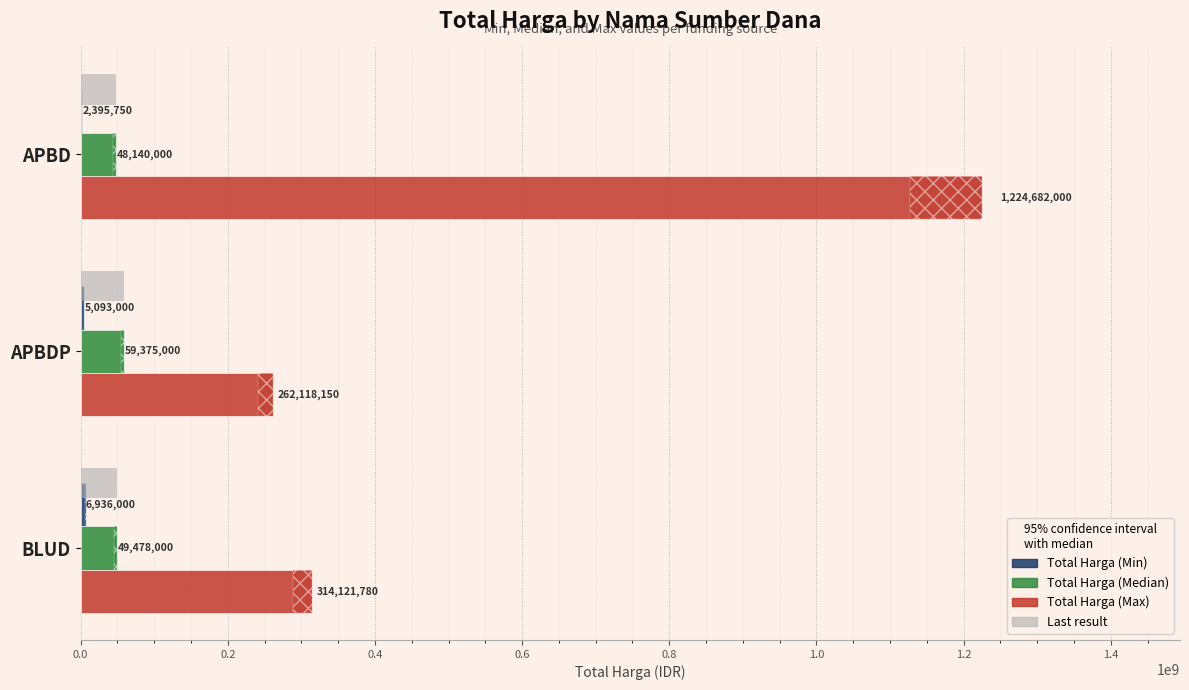

Count the Total Harga (Min) values in the range 2395750 to 6936000.

3